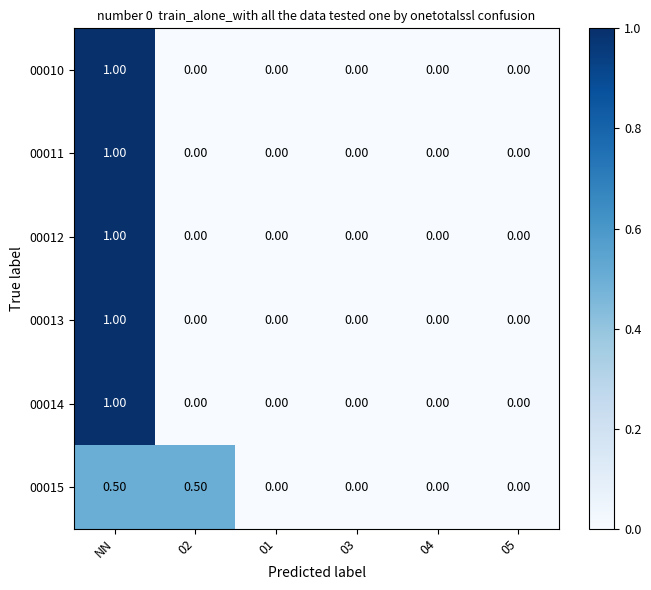

Count the number of data series in this chart.

6